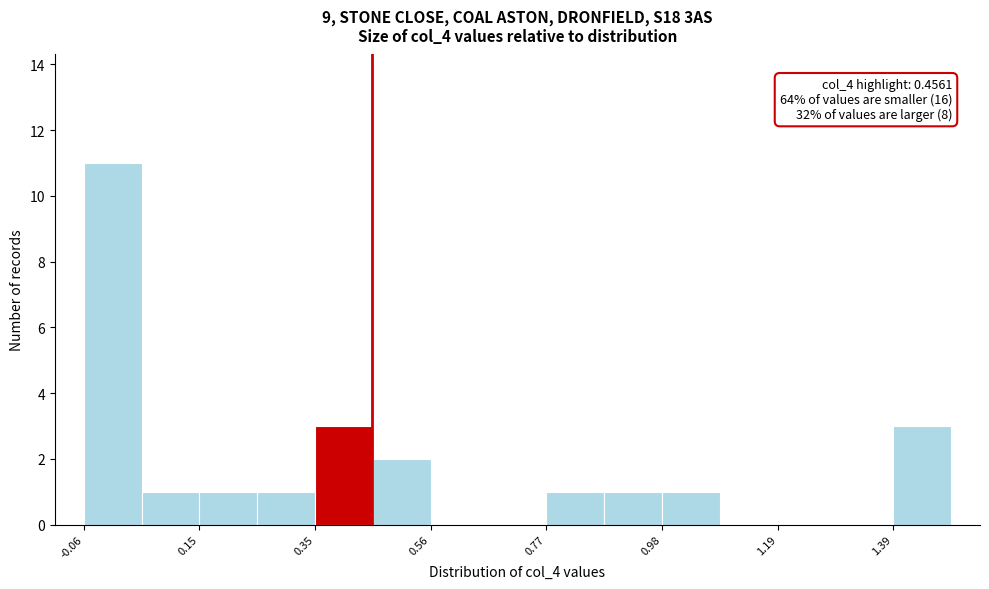

Around what value on the x-axis is the tallest bar? Give the approximate position of its centre, as read against the axis.

0.00